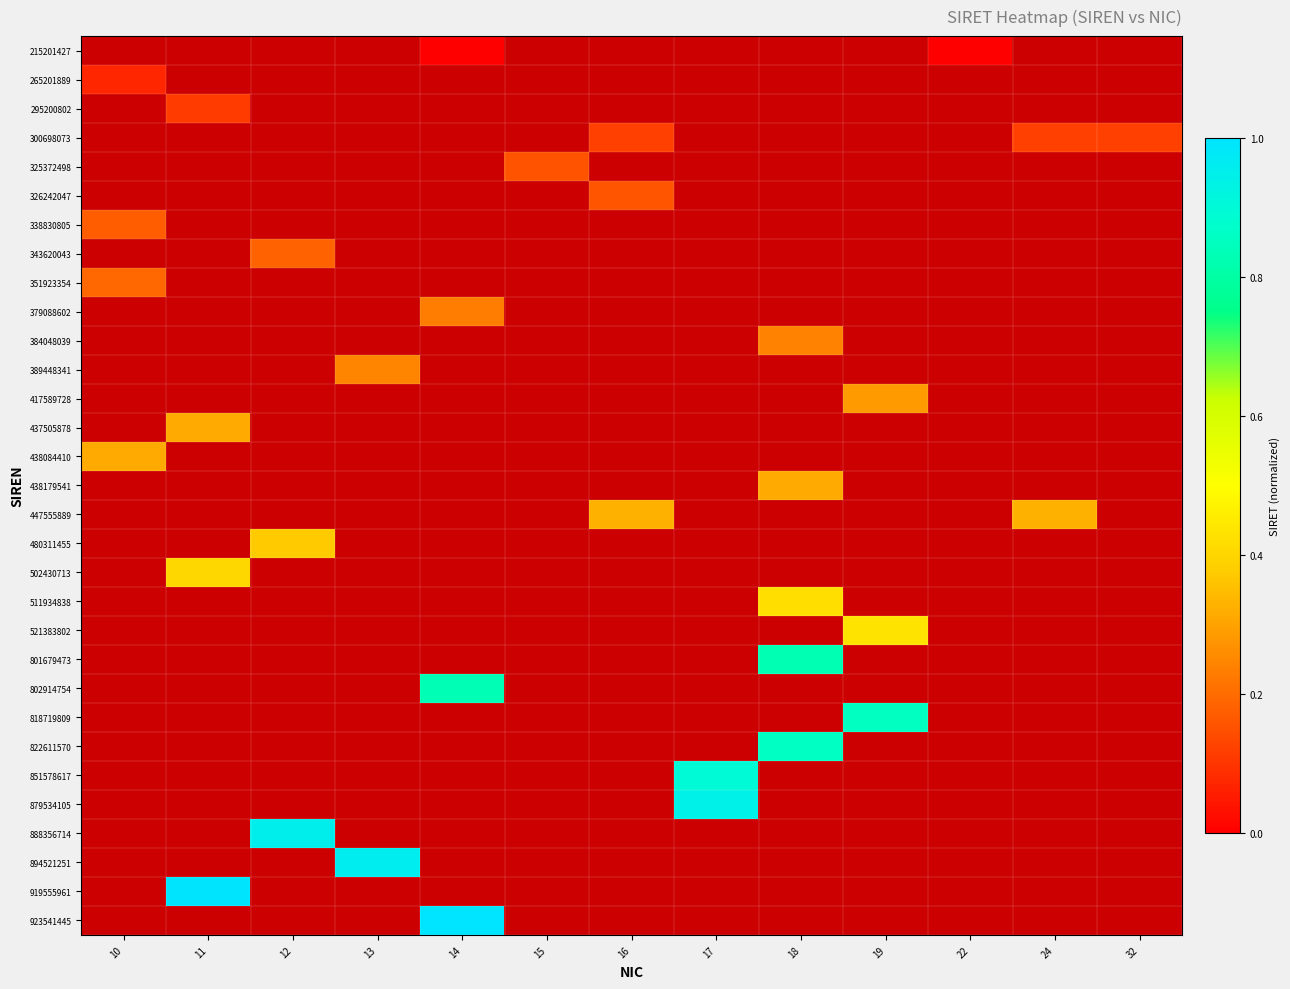

How many data points does each series have?

13